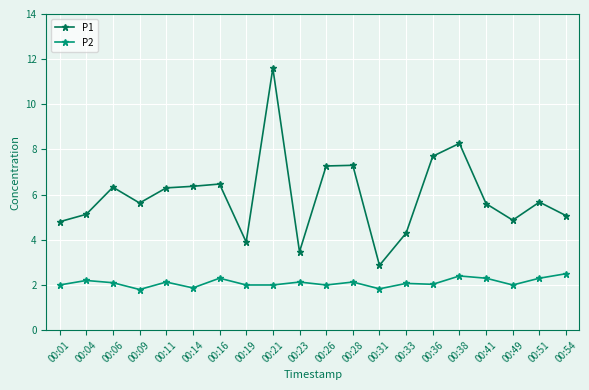

Is it true that P1 equals 7.7 at 00:33?

False